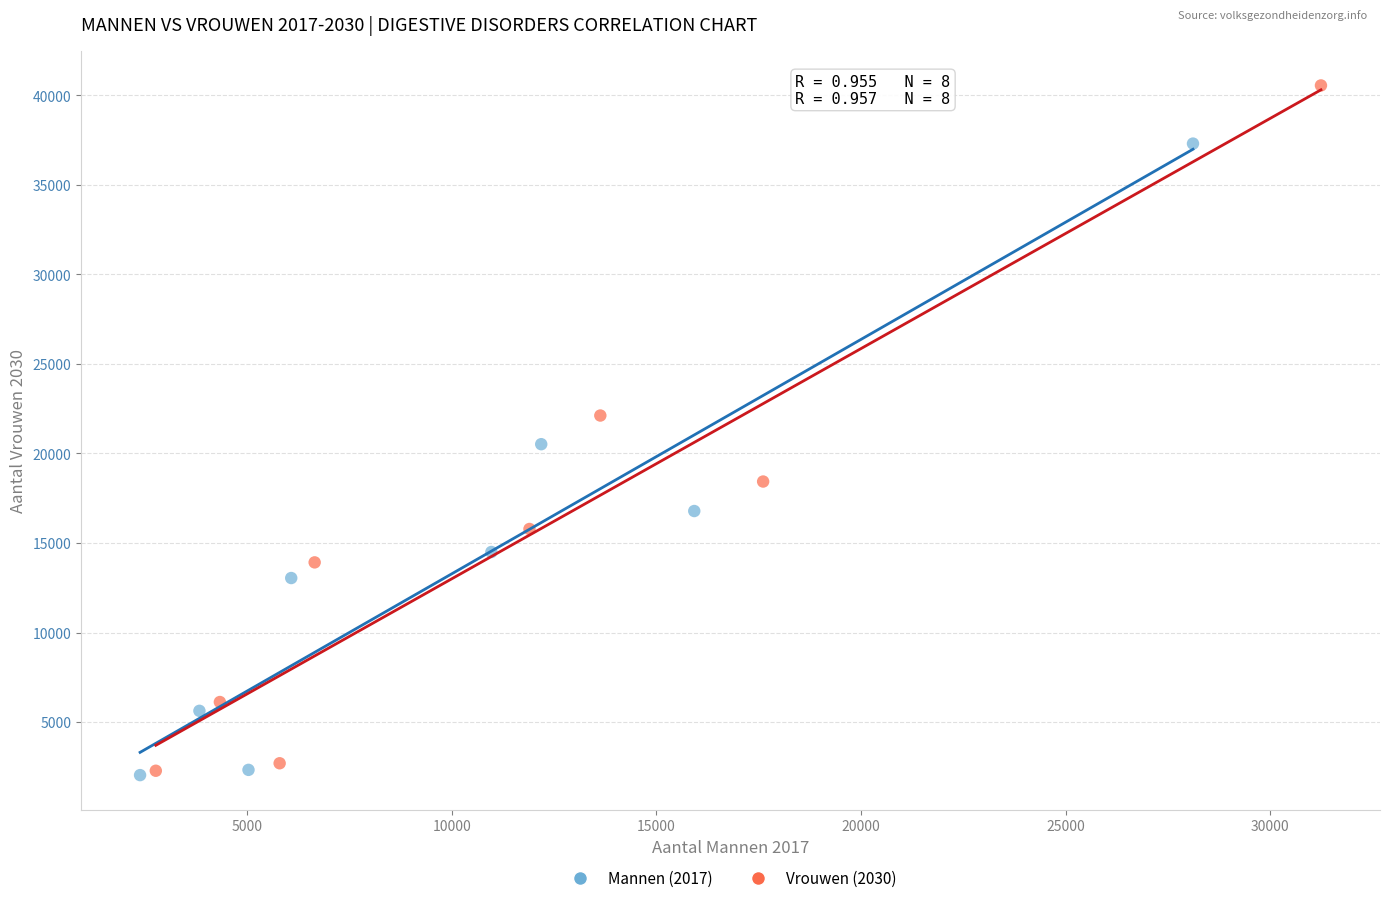

Which series has the widest spread of Y values?

Vrouwen (2030)